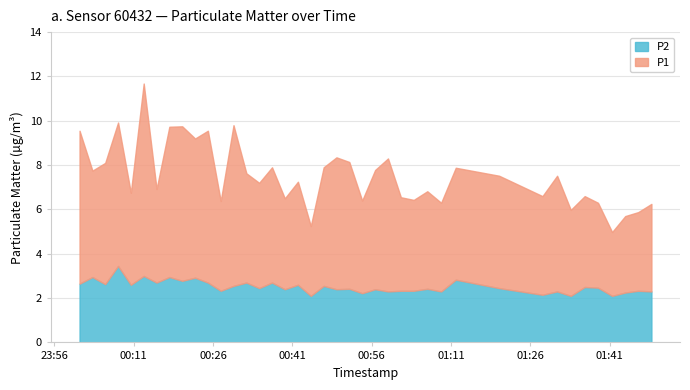

Is it true that P2 equals 3.2 at 2022-08-03T01:43:57?

False